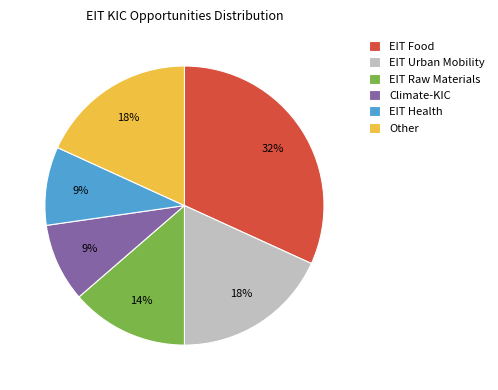

Combined, do Climate-KIC and EIT Food account for over 50%?

No